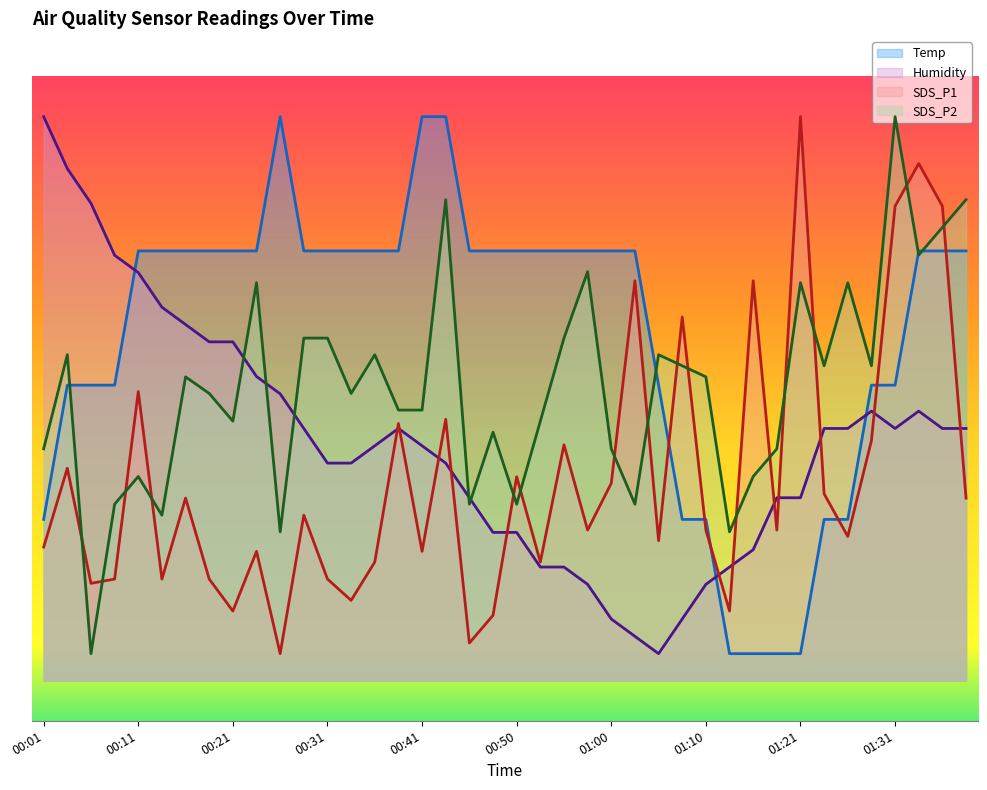

Which series ends up on top after the final intersection of Humidity and SDS_P1?

Humidity